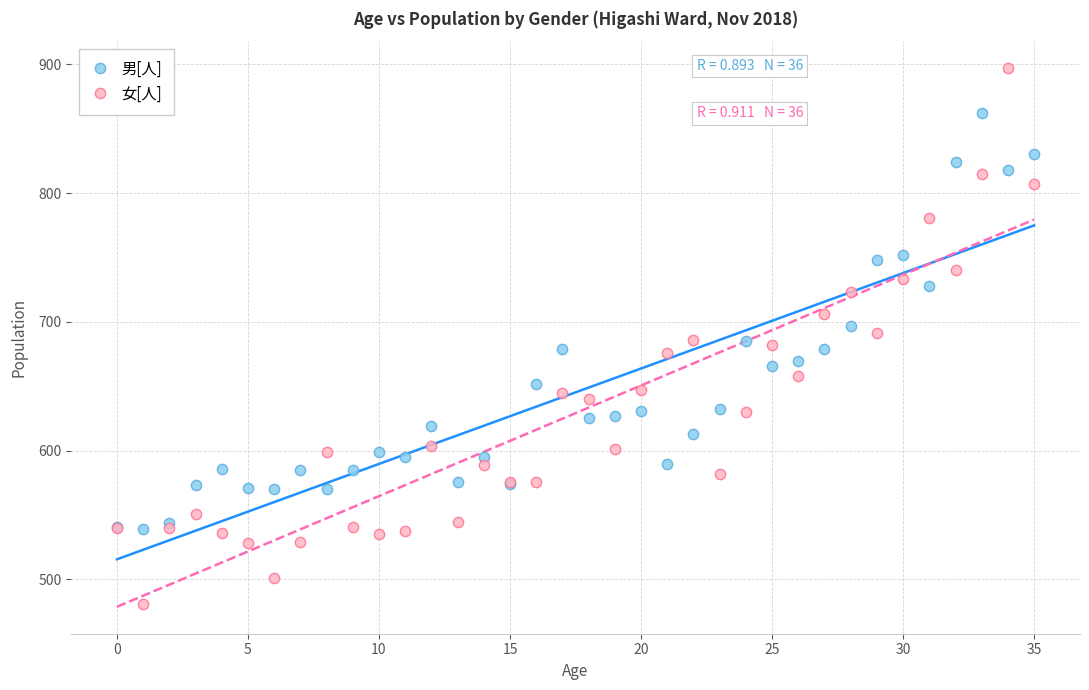

Which series contains the highest Y value?

女[人]